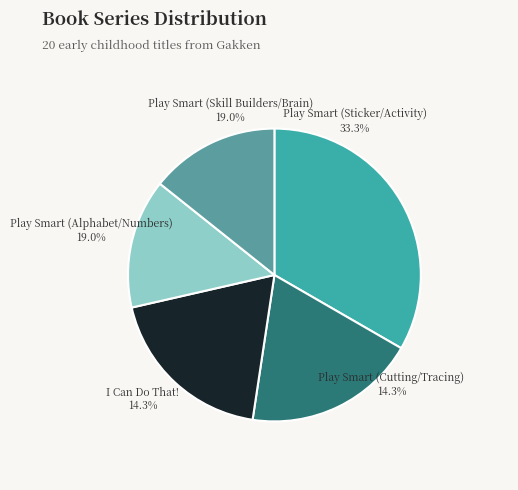

Which category has the biggest portion of the pie?

Play Smart (Sticker/Activity)